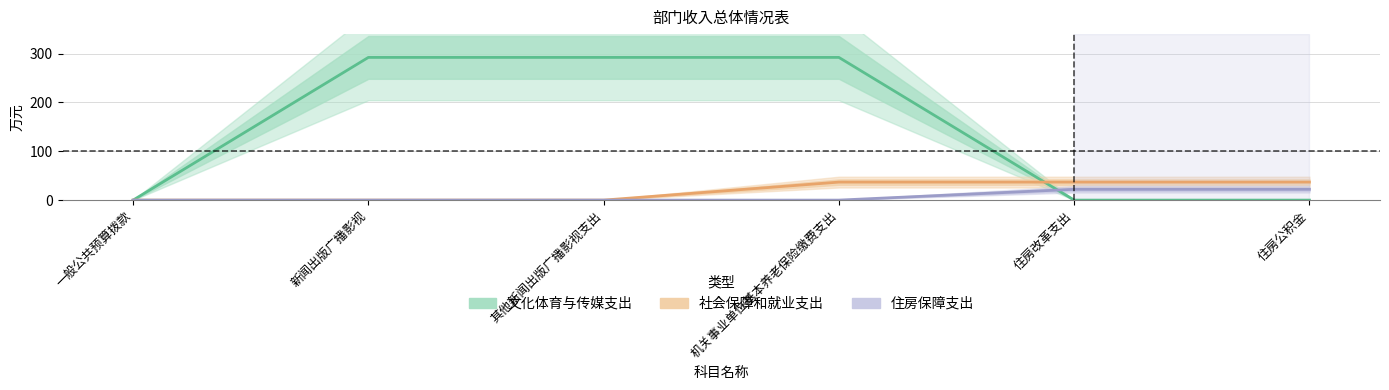

Reading left to right, transcribe all the data shown in this chart.

文化体育与传媒支出: 一般公共预算拨款=0.0	新闻出版广播影视=292.3	其他新闻出版广播影视支出=292.3	机关事业单位基本养老保险缴费支出=292.3	住房改革支出=0.0	住房公积金=0.0
社会保障和就业支出: 一般公共预算拨款=0.0	新闻出版广播影视=0.0	其他新闻出版广播影视支出=0.0	机关事业单位基本养老保险缴费支出=36.9	住房改革支出=36.9	住房公积金=36.9
住房保障支出: 一般公共预算拨款=0.0	新闻出版广播影视=0.0	其他新闻出版广播影视支出=0.0	机关事业单位基本养老保险缴费支出=0.0	住房改革支出=22.1	住房公积金=22.1